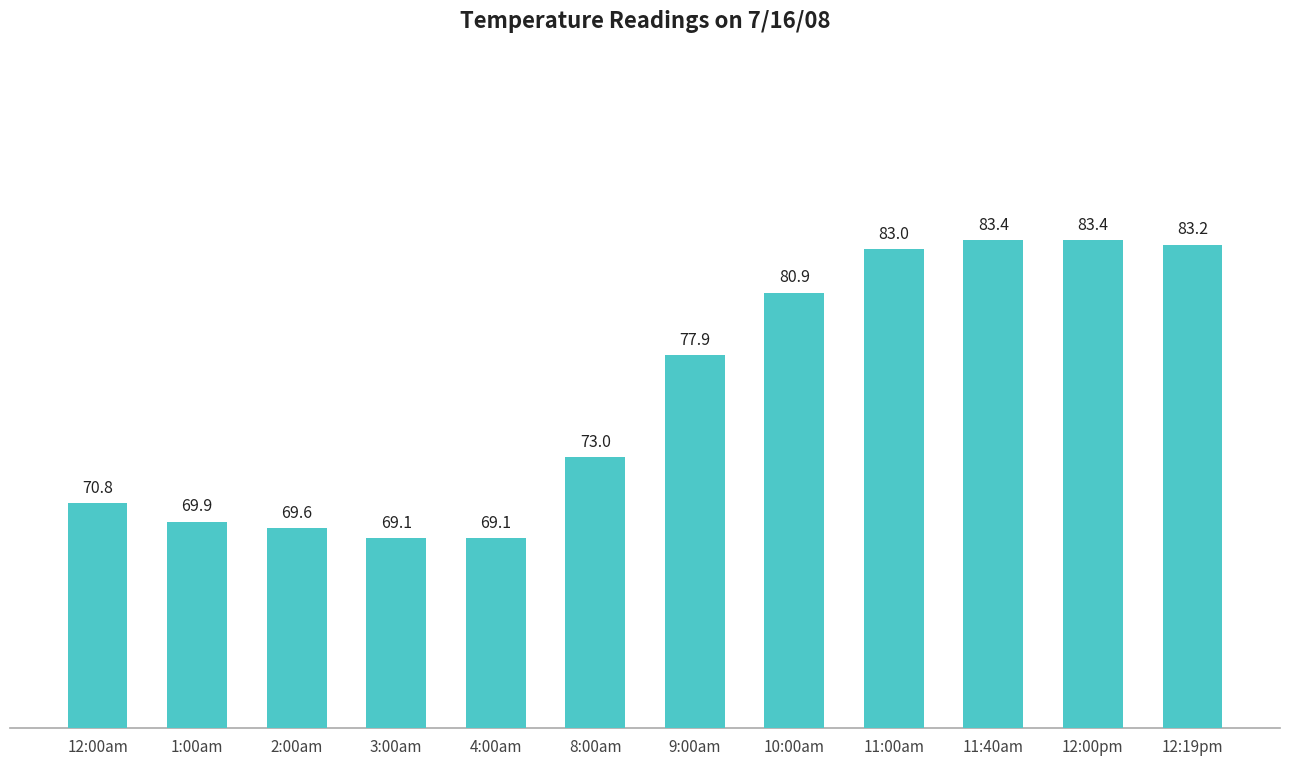

What position from the right is 8:00am?

7